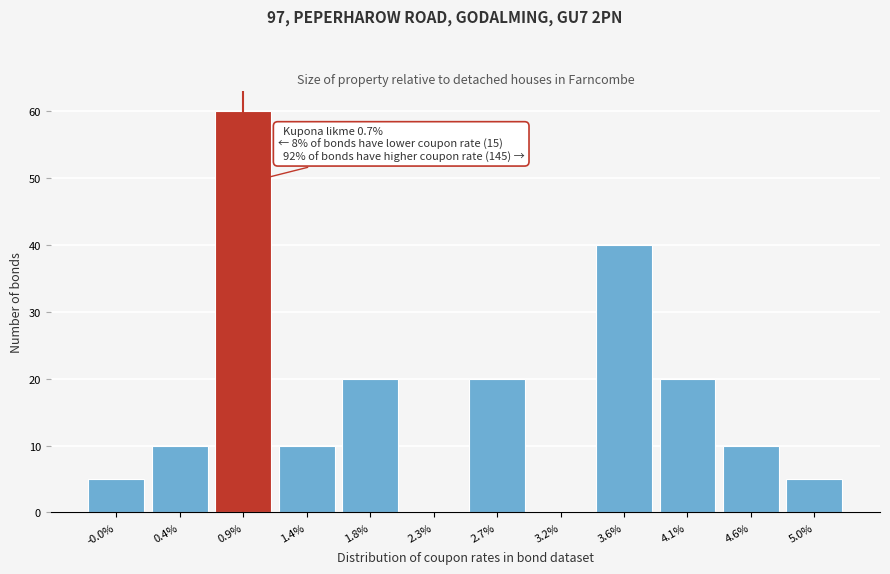

Which range on the x-axis has the tallest bar?

0.65 to 1.15